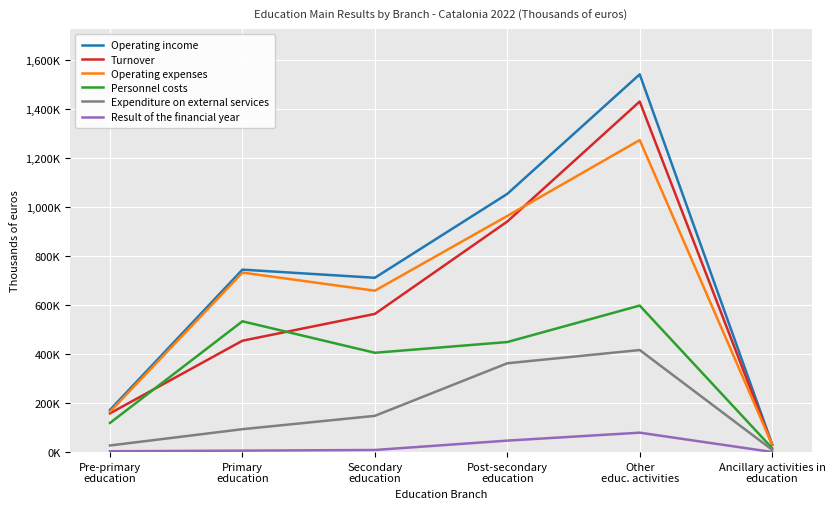

What are all the series names shown in the legend?

Operating income, Turnover, Operating expenses, Personnel costs, Expenditure on external services, Result of the financial year